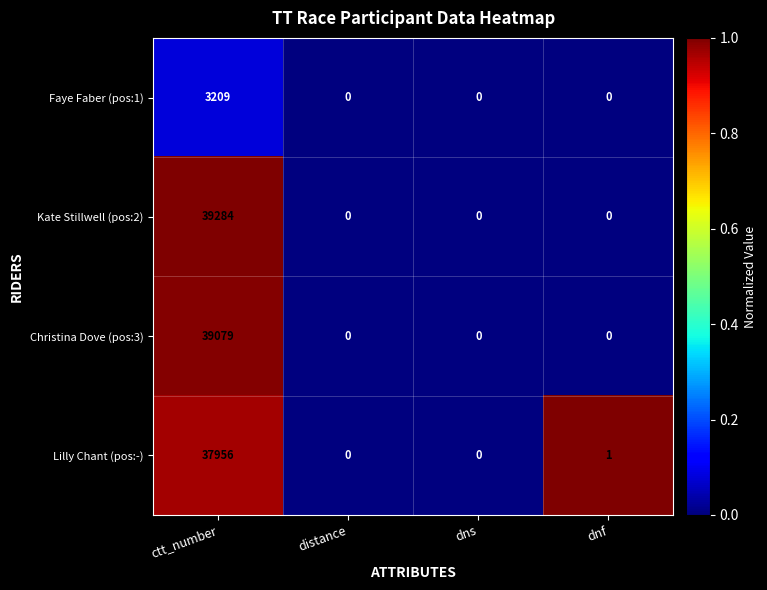

Rank the series by their maximum value, from highest to lowest.

Kate Stillwell (pos:2), Christina Dove (pos:3), Lilly Chant (pos:-), Faye Faber (pos:1)